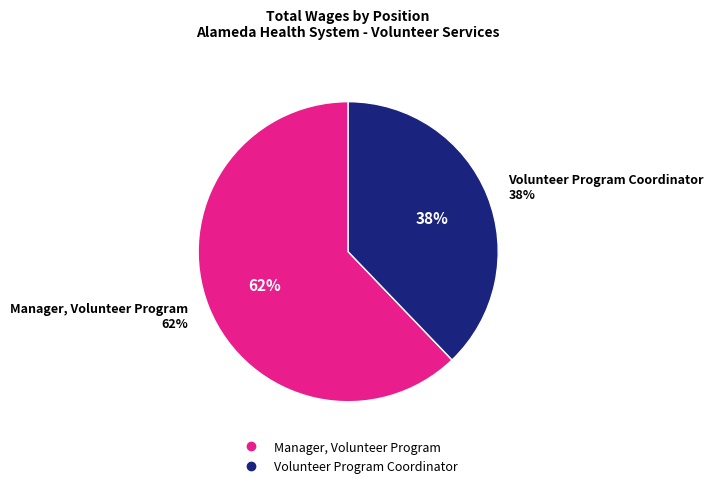

To the nearest percent, what percentage of the pie is Manager, Volunteer Program?

62%